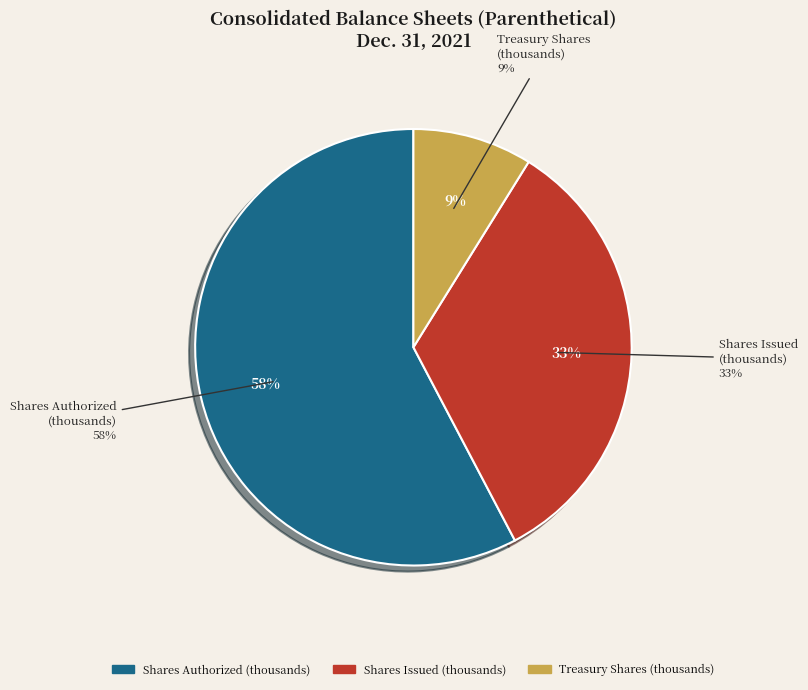

To the nearest percent, what portion does Treasury shares (thousands) represent?

9%